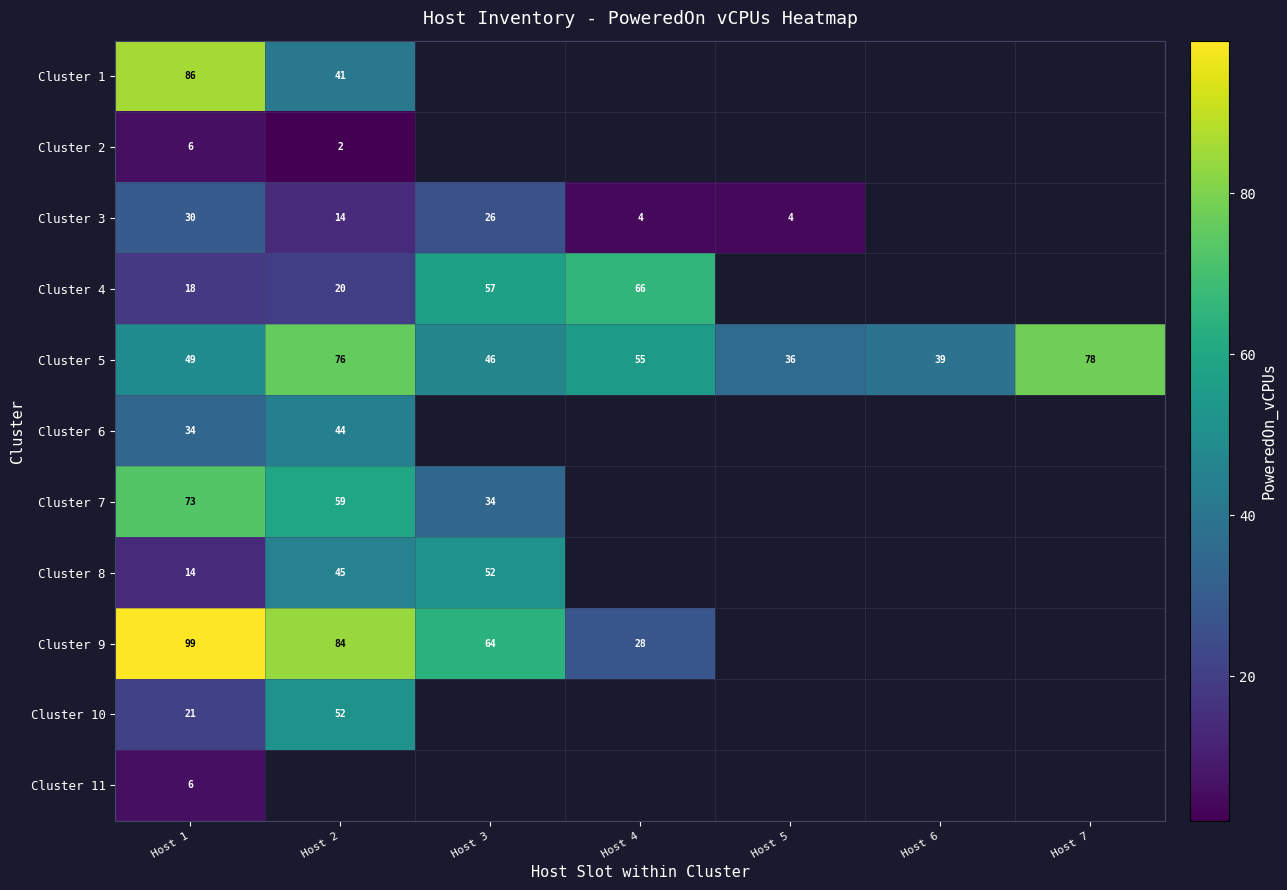

What is the spread (max minus min) of values at Host 1?

93